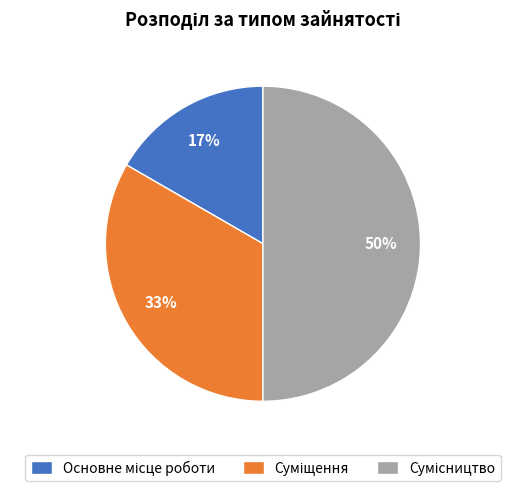

How many segments does this pie chart have?

3